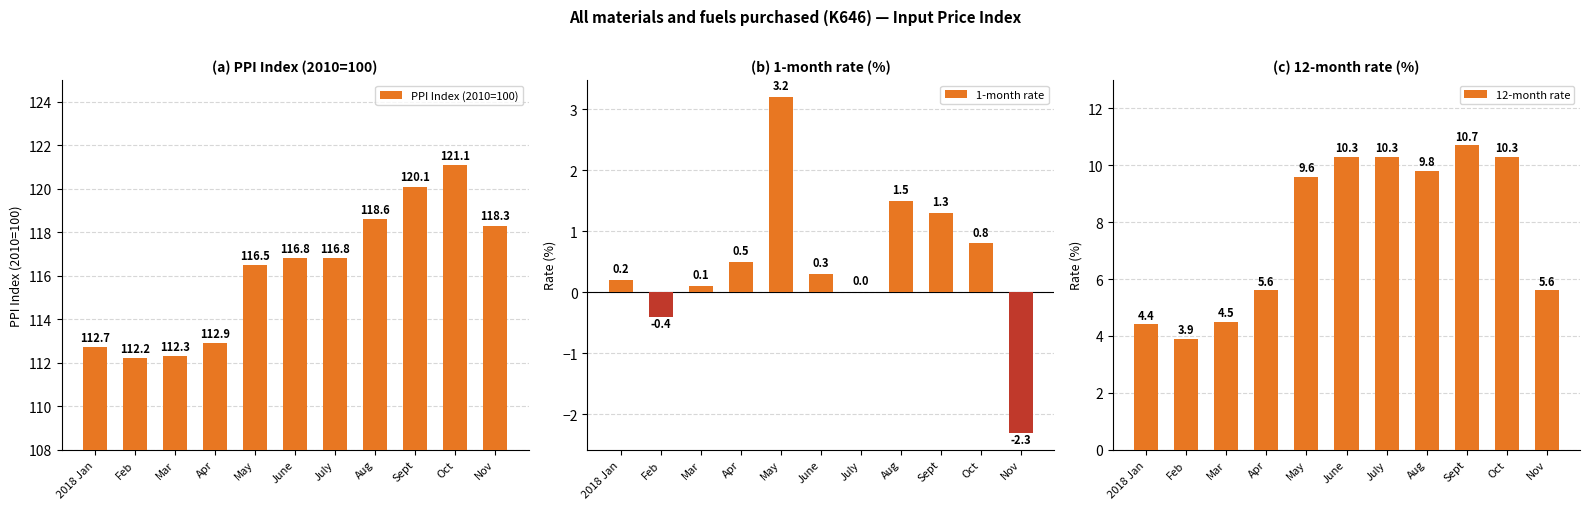

Which series has the largest total across all categories?

PPI Index (2010=100)